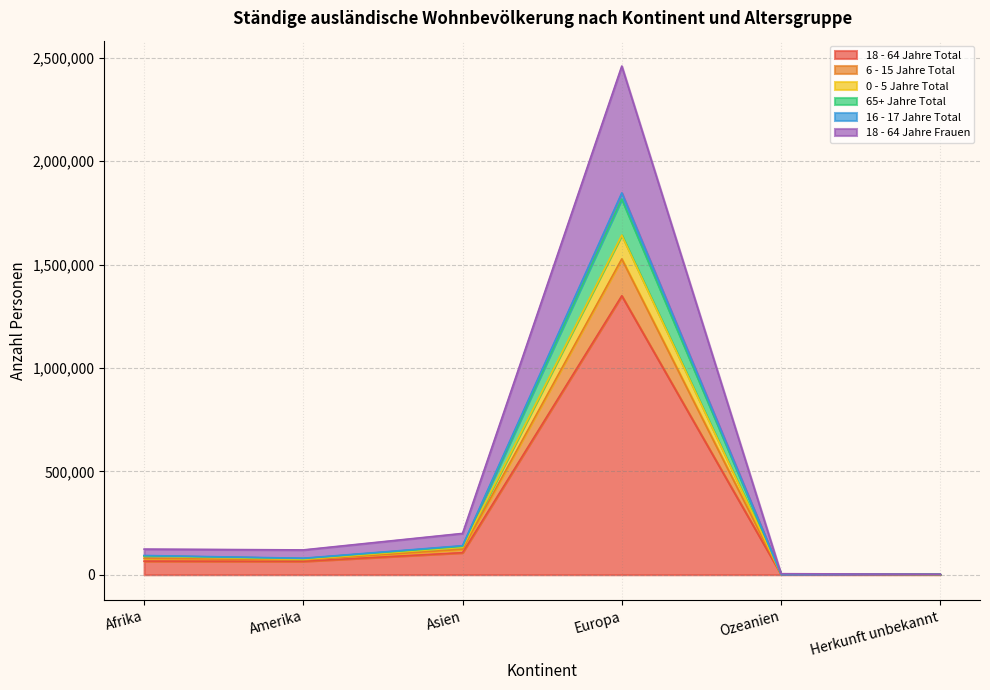

At which category is the sum across all series the highest?

Europa